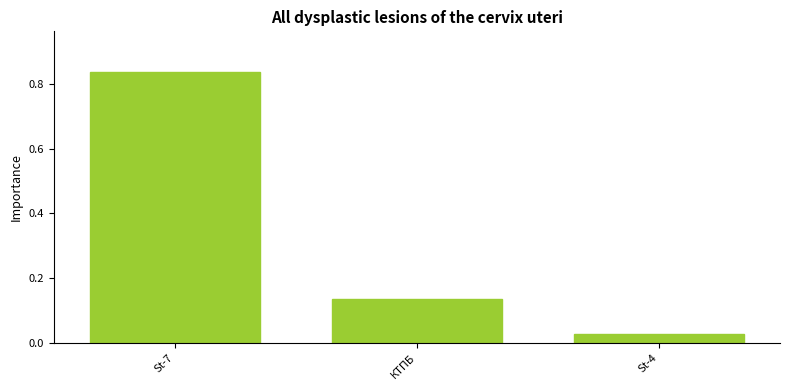

The value at КТПБ is 0.2. True or false?

False